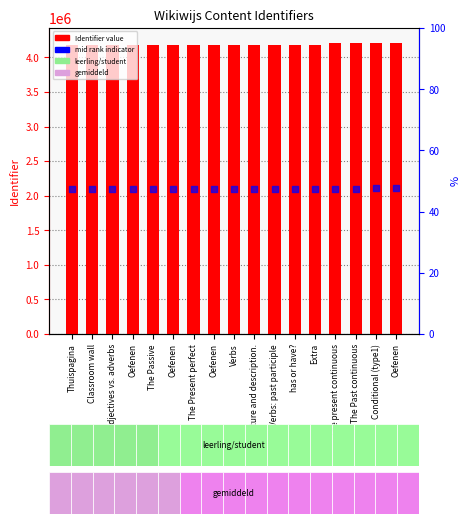

Which series reaches the minimum Y coordinate?

mid rank